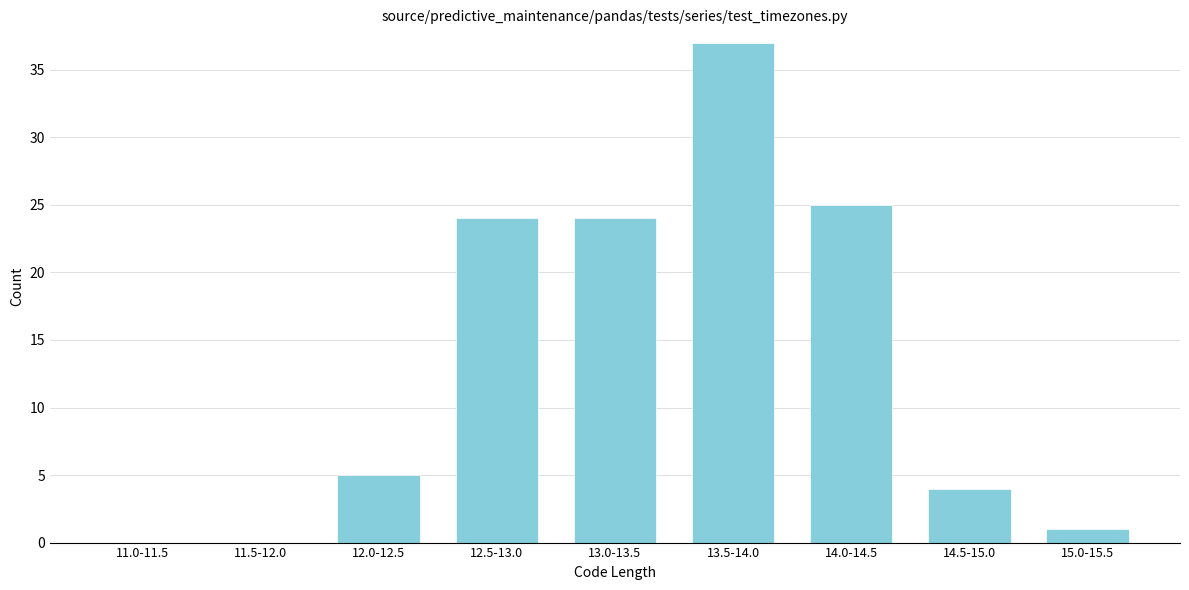

Reading left to right, transcribe all the data shown in this chart.

11.0-11.5=0	11.5-12.0=0	12.0-12.5=5	12.5-13.0=24	13.0-13.5=24	13.5-14.0=37	14.0-14.5=25	14.5-15.0=4	15.0-15.5=1